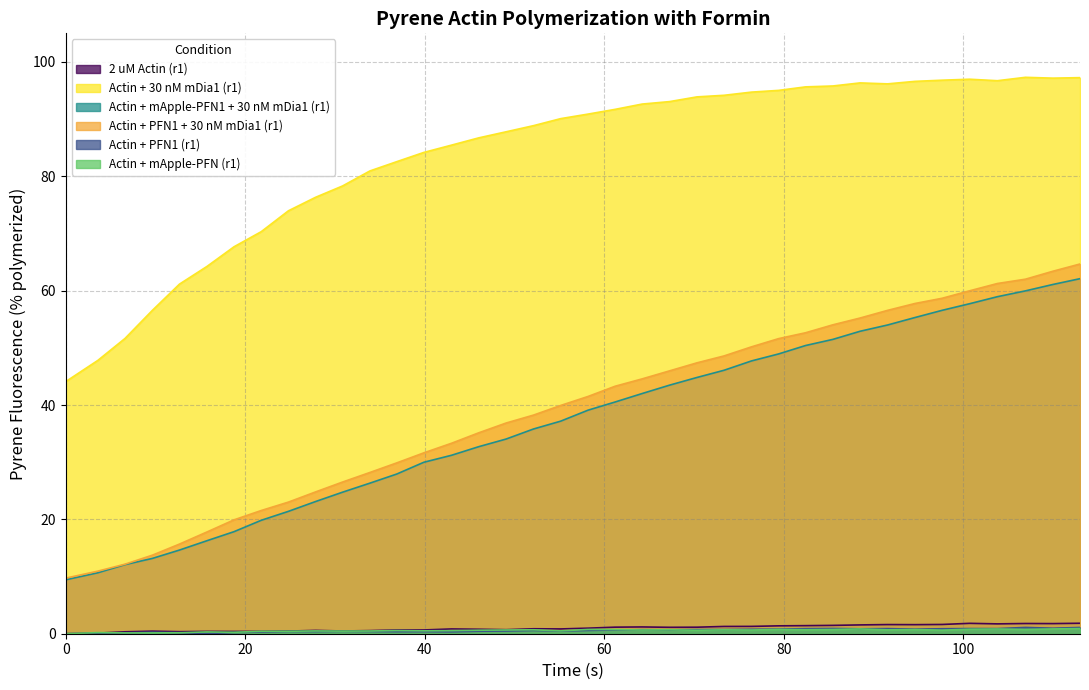

True or false: Actin + mApple-PFN (r1) has a value of 0.3 at 106.936.

False